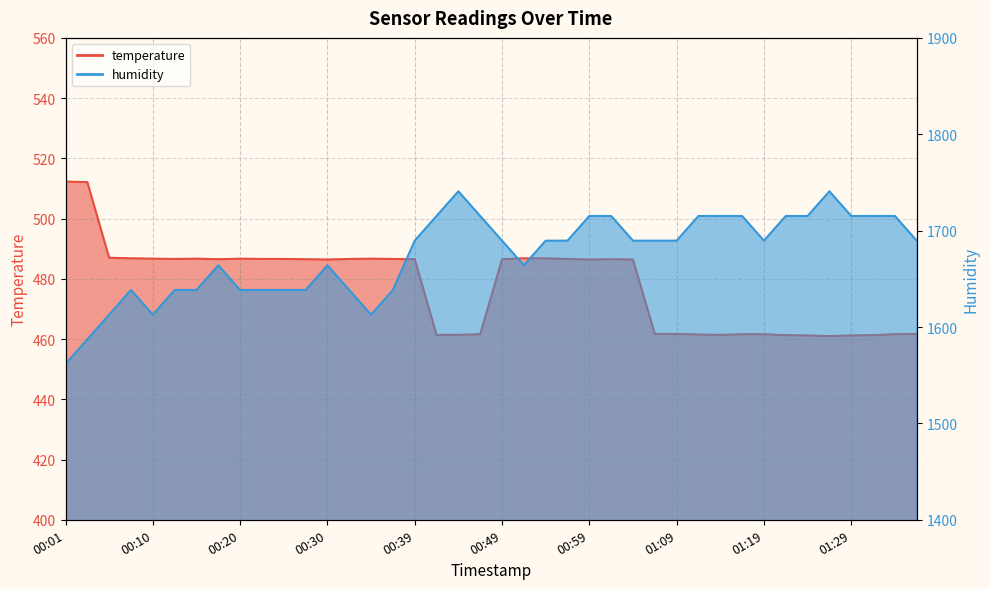

At which label is humidity closest to 1651?

00:08